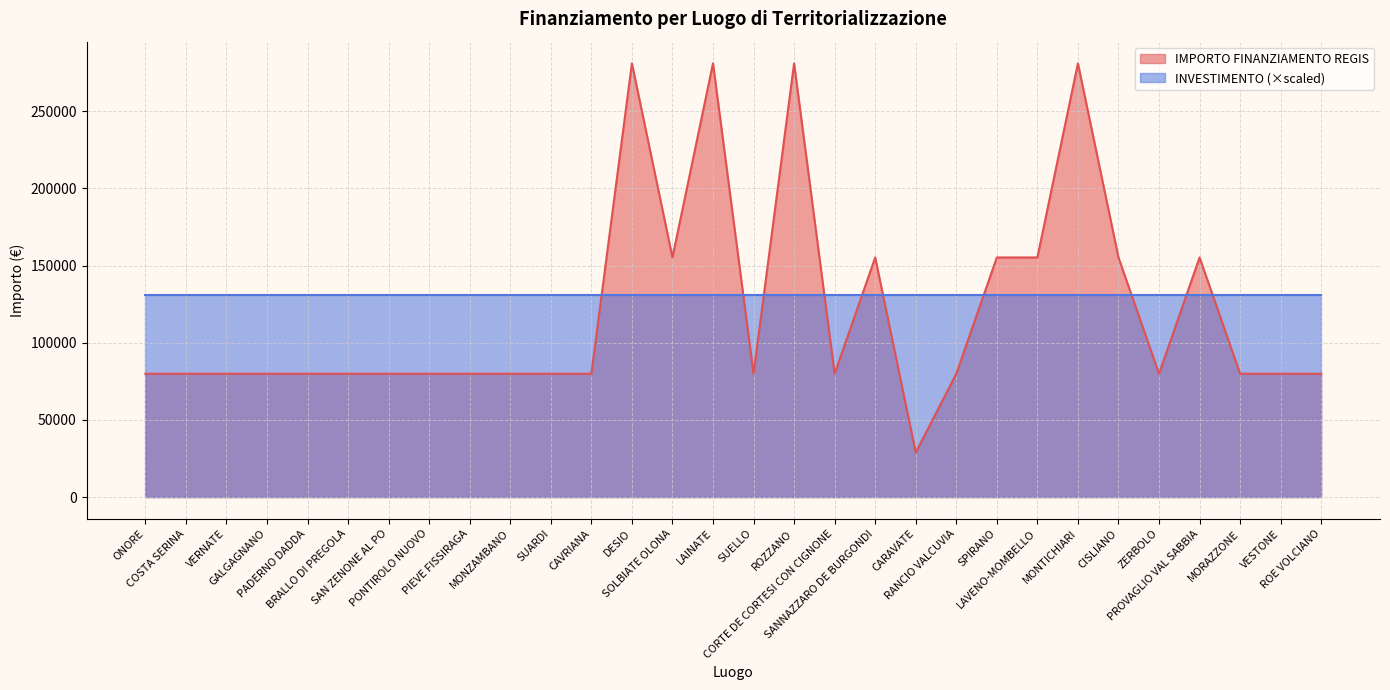

List the labels in order of value, smallest first.

CARAVATE, ONORE, COSTA SERINA, VERNATE, GALGAGNANO, PADERNO DADDA, BRALLO DI PREGOLA, SAN ZENONE AL PO, PONTIROLO NUOVO, PIEVE FISSIRAGA, MONZAMBANO, SUARDI, CAVRIANA, SUELLO, CORTE DE CORTESI CON CIGNONE, RANCIO VALCUVIA, ZERBOLO, MORAZZONE, VESTONE, ROE VOLCIANO, SOLBIATE OLONA, SANNAZZARO DE BURGONDI, SPIRANO, LAVENO-MOMBELLO, CISLIANO, PROVAGLIO VAL SABBIA, DESIO, LAINATE, ROZZANO, MONTICHIARI